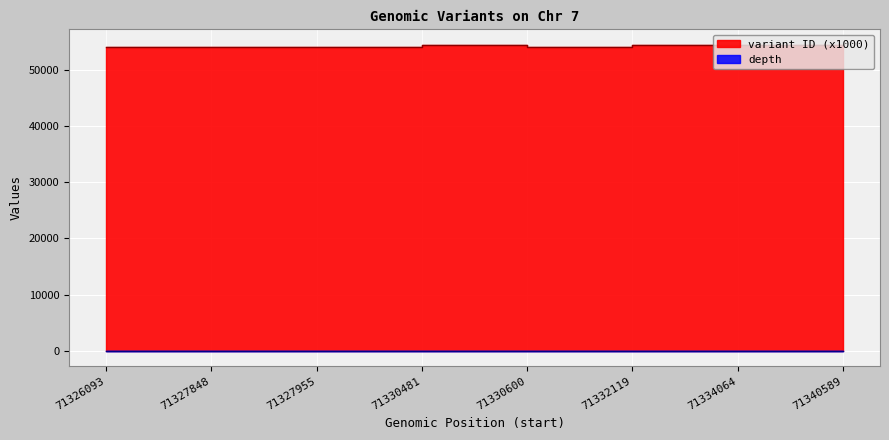

How many series are shown in this chart?

2